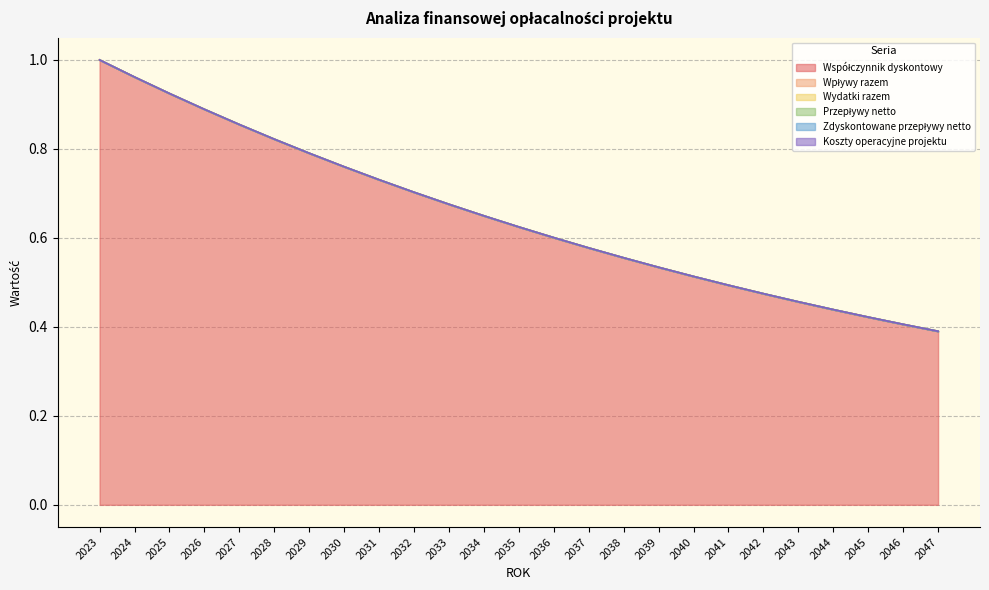

Reading right to left, transcribe all the data shown in this chart.

Współczynnik dyskontowy: 0.4	0.4	0.4	0.4	0.5	0.5	0.5	0.5	0.5	0.6	0.6	0.6	0.6	0.6	0.7	0.7	0.7	0.8	0.8	0.8	0.9	0.9	0.9	1.0	1.0
Wpływy razem: 0.0	0.0	0.0	0.0	0.0	0.0	0.0	0.0	0.0	0.0	0.0	0.0	0.0	0.0	0.0	0.0	0.0	0.0	0.0	0.0	0.0	0.0	0.0	0.0	0.0
Wydatki razem: 0.0	0.0	0.0	0.0	0.0	0.0	0.0	0.0	0.0	0.0	0.0	0.0	0.0	0.0	0.0	0.0	0.0	0.0	0.0	0.0	0.0	0.0	0.0	0.0	0.0
Przepływy netto: 0.0	0.0	0.0	0.0	0.0	0.0	0.0	0.0	0.0	0.0	0.0	0.0	0.0	0.0	0.0	0.0	0.0	0.0	0.0	0.0	0.0	0.0	0.0	0.0	0.0
Zdyskontowane przepływy netto: 0.0	0.0	0.0	0.0	0.0	0.0	0.0	0.0	0.0	0.0	0.0	0.0	0.0	0.0	0.0	0.0	0.0	0.0	0.0	0.0	0.0	0.0	0.0	0.0	0.0
Koszty operacyjne projektu: 0.0	0.0	0.0	0.0	0.0	0.0	0.0	0.0	0.0	0.0	0.0	0.0	0.0	0.0	0.0	0.0	0.0	0.0	0.0	0.0	0.0	0.0	0.0	0.0	0.0